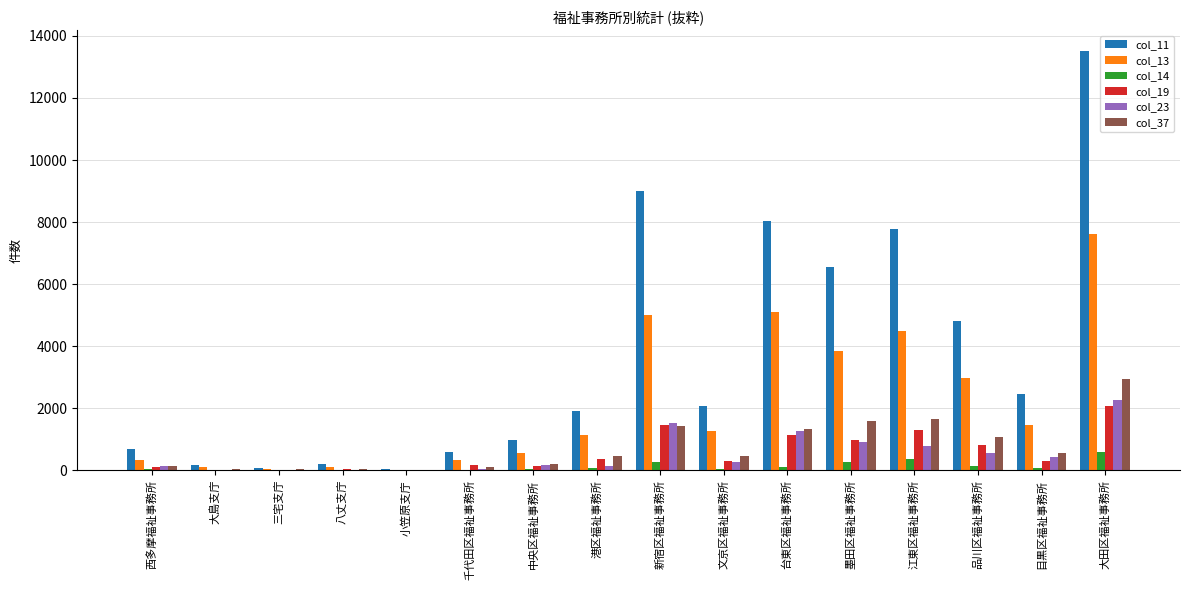

How many categories are shown in the chart?

16